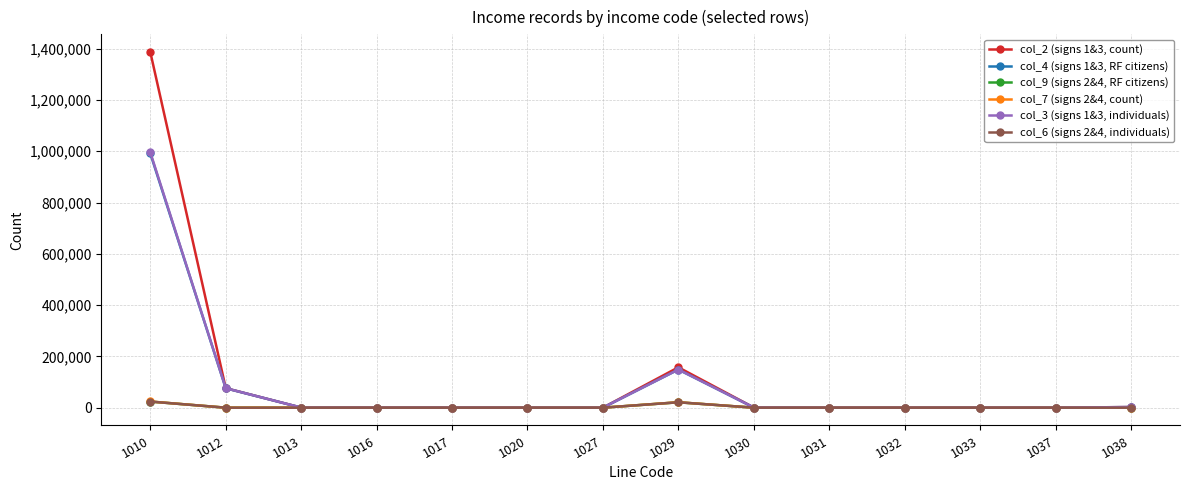

What is the difference between the maximum and minimum values in the col_7 (signs 2&4, count) series?

24139